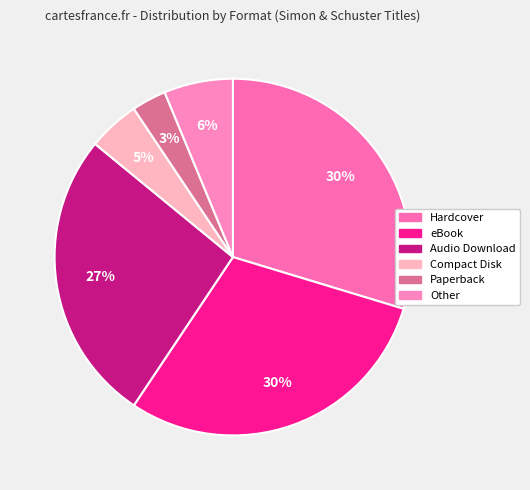

To the nearest percent, what is the combined percentage of eBook and Paperback?

33%